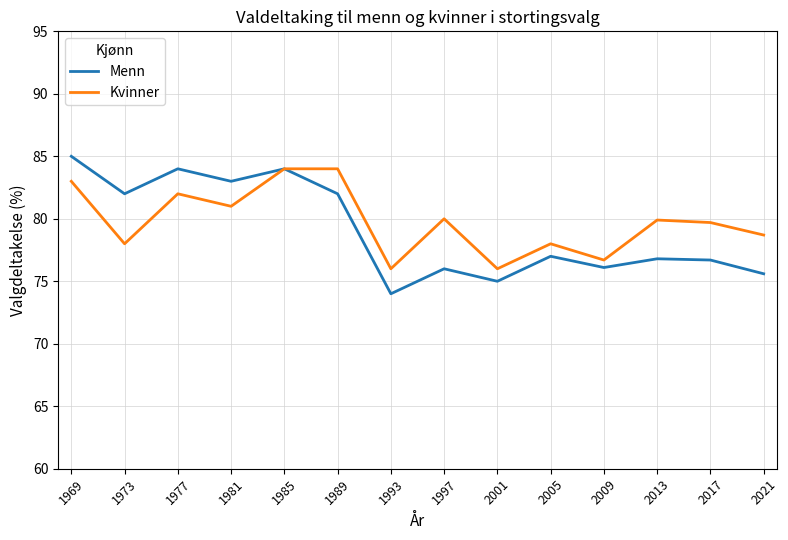

How many series are shown in this chart?

2